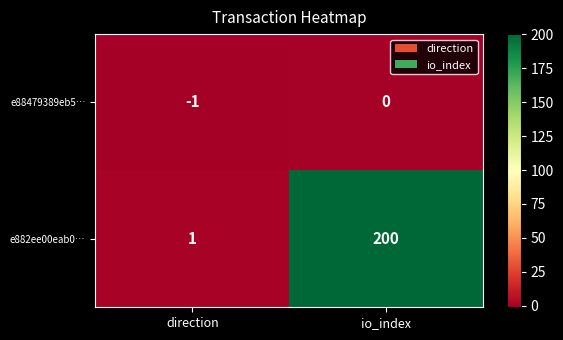

What is the sum of the e882ee00eab0… values at io_index and direction?

201